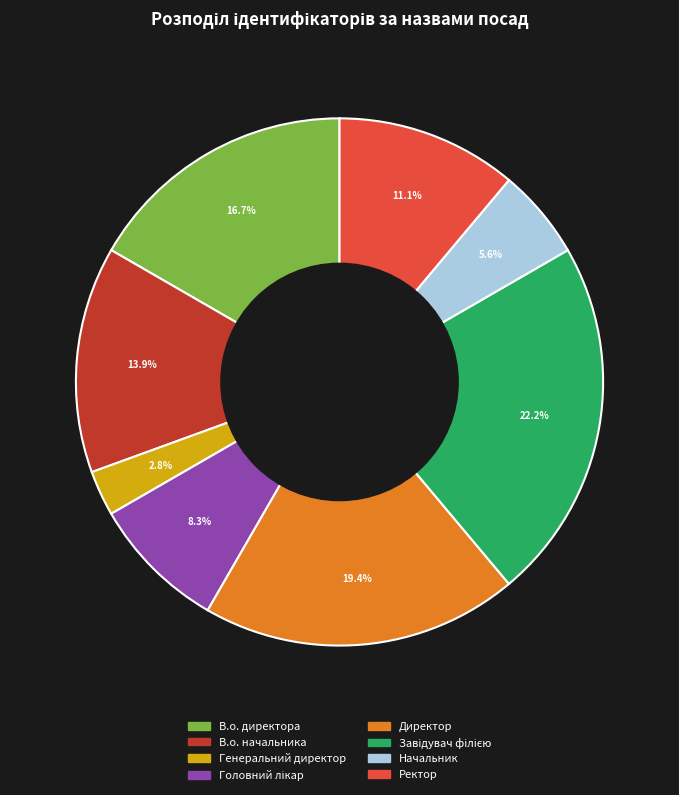

What is the total percentage of В.о. начальника and Ректор?

25.0%